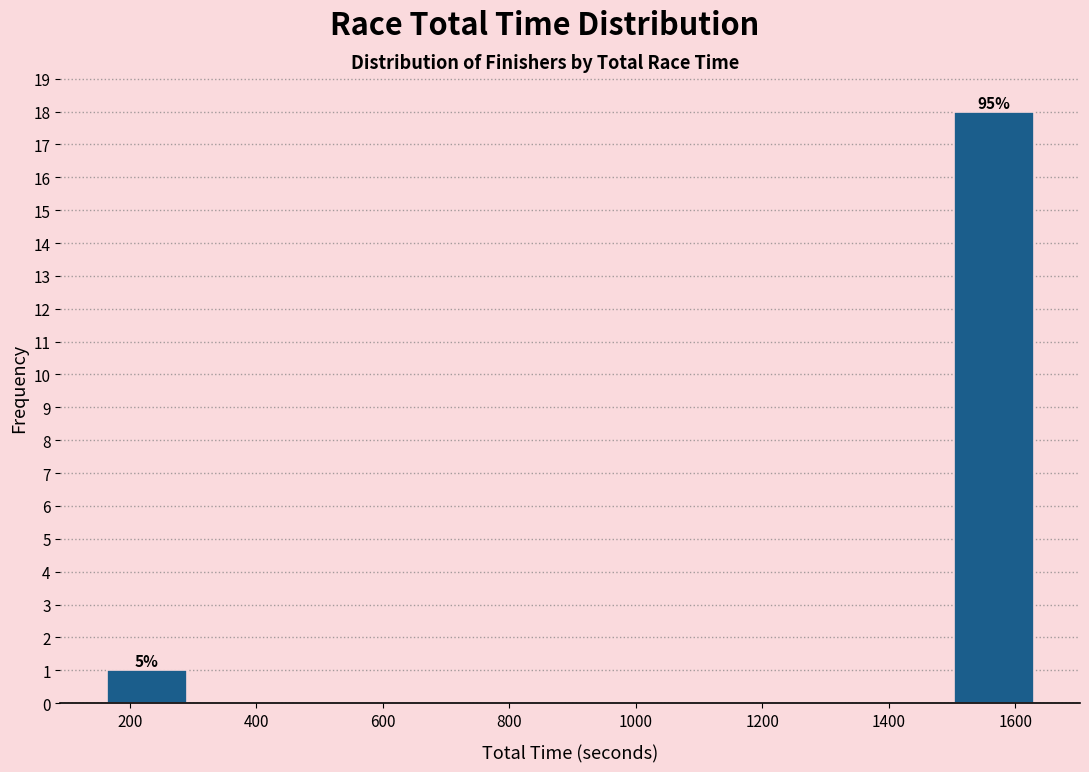

Over which range of the x-axis is the bar tallest?

1500 to 1640